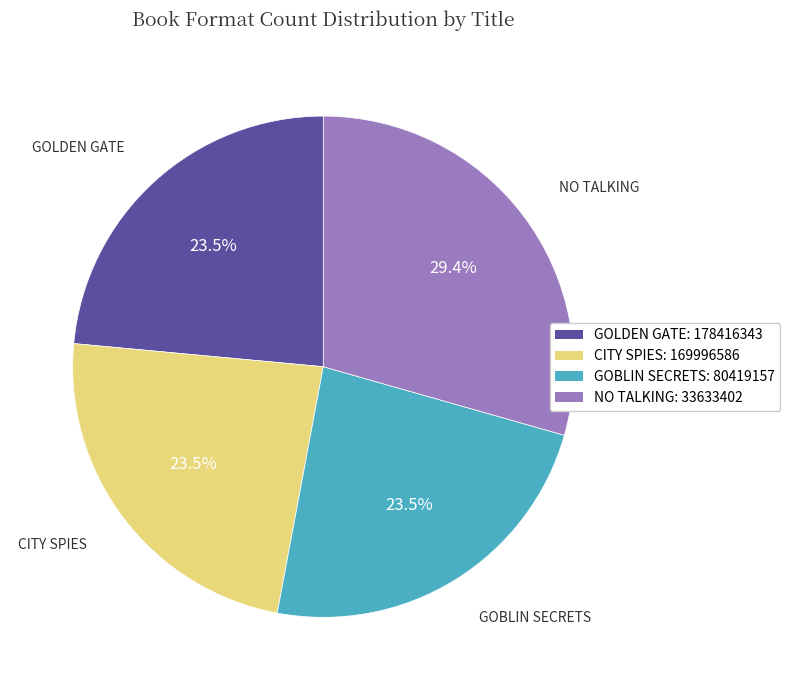

What is the largest slice in the pie chart?

NO TALKING: 33633402